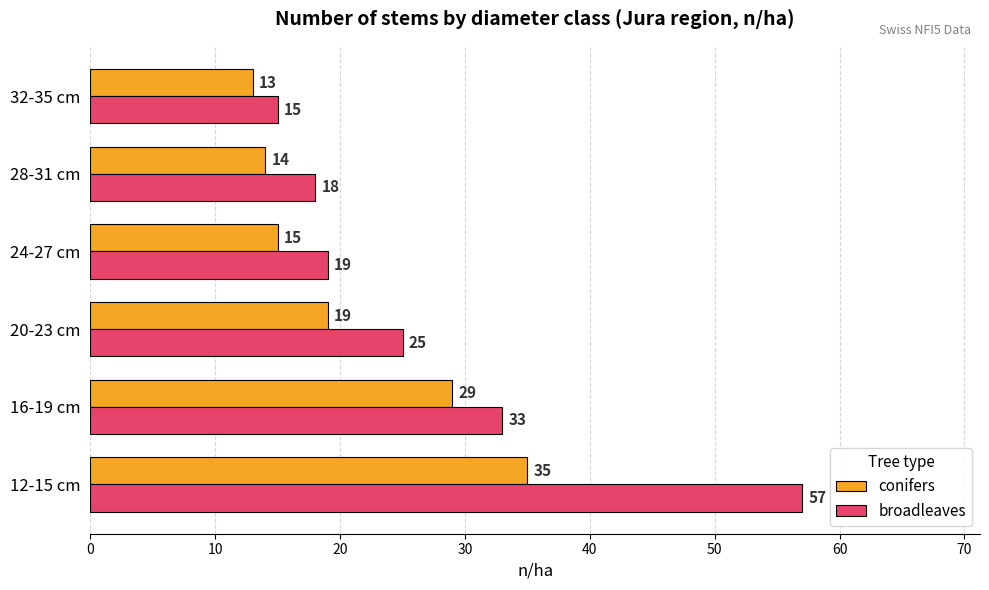

What is the smallest value displayed?

13